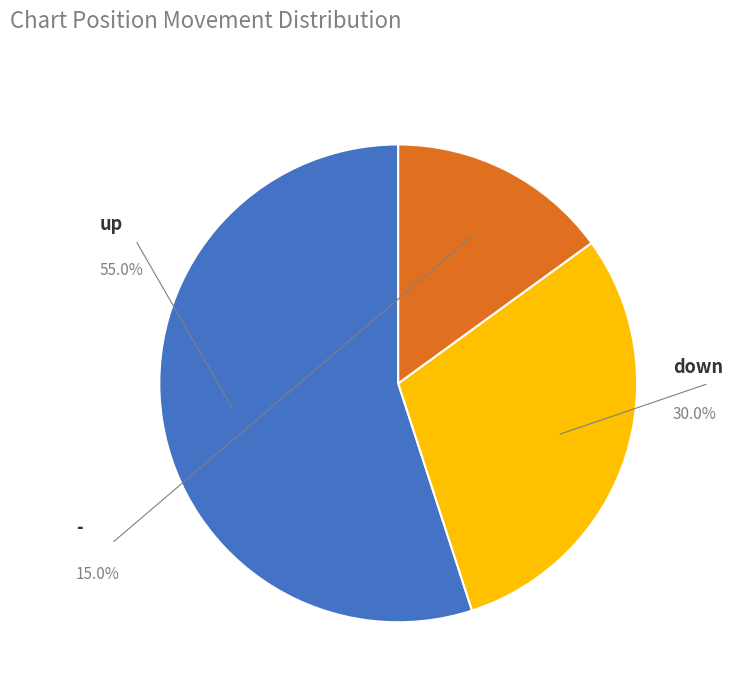

To the nearest percent, what is the average slice percentage?

33%